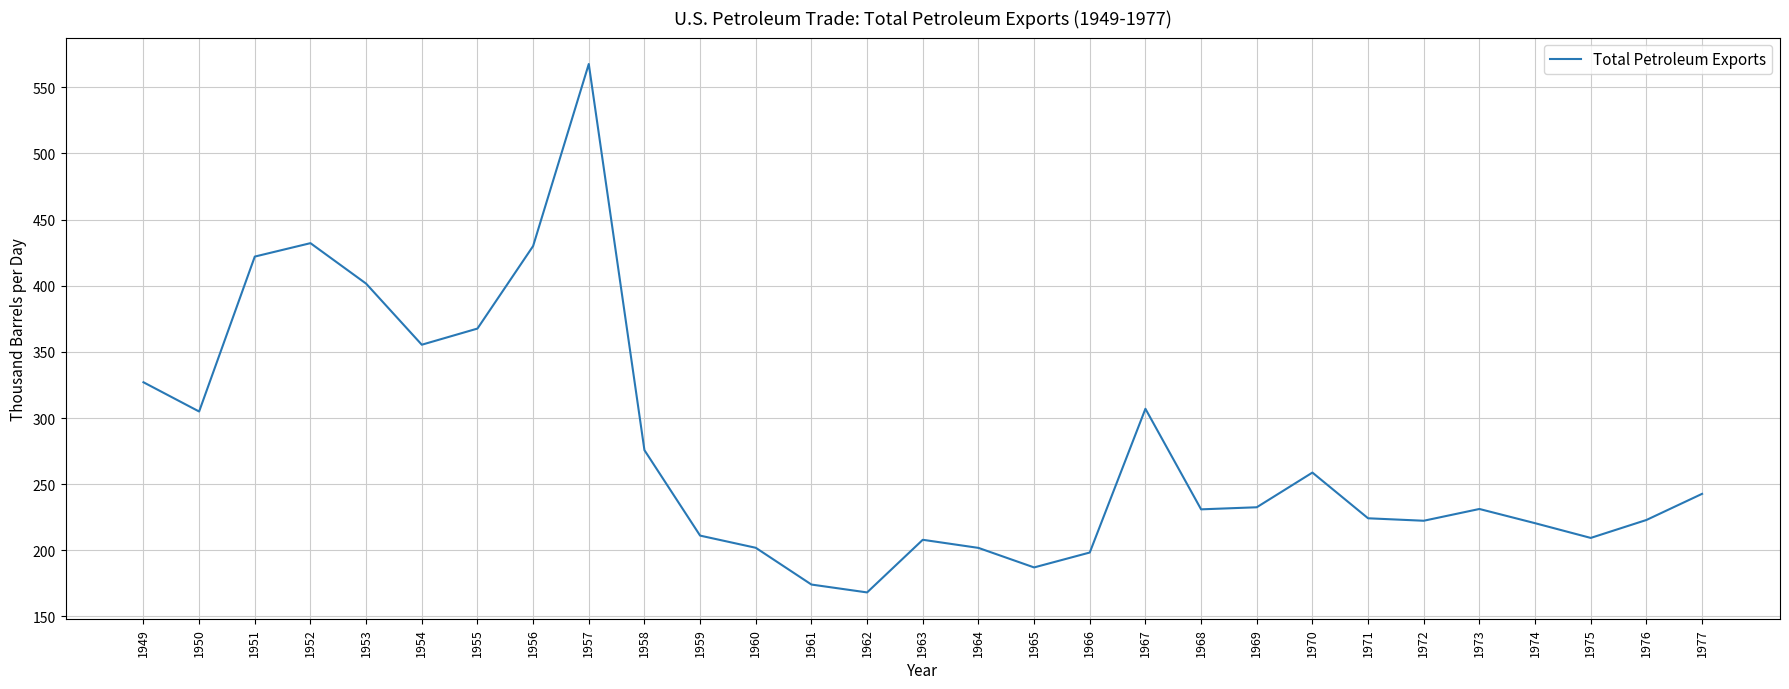

Is it true that the value at 1964 is 201.9?

True